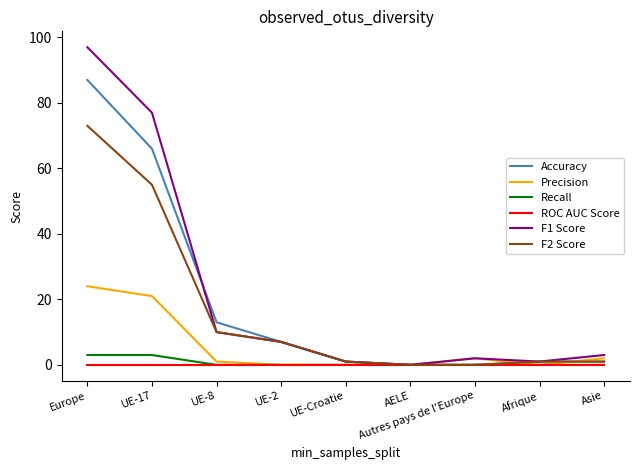

Which series has the widest spread of values?

F1 Score